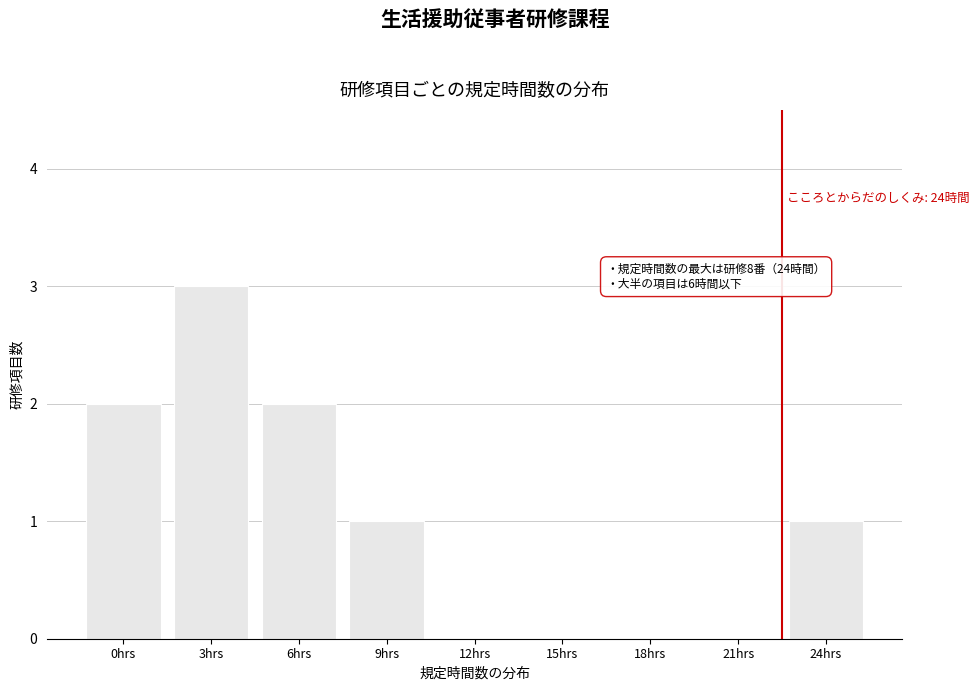

Reading left to right, what are all the values shown in this chart?

0hrs=2	3hrs=3	6hrs=2	9hrs=1	12hrs=0	15hrs=0	18hrs=0	21hrs=0	24hrs=1